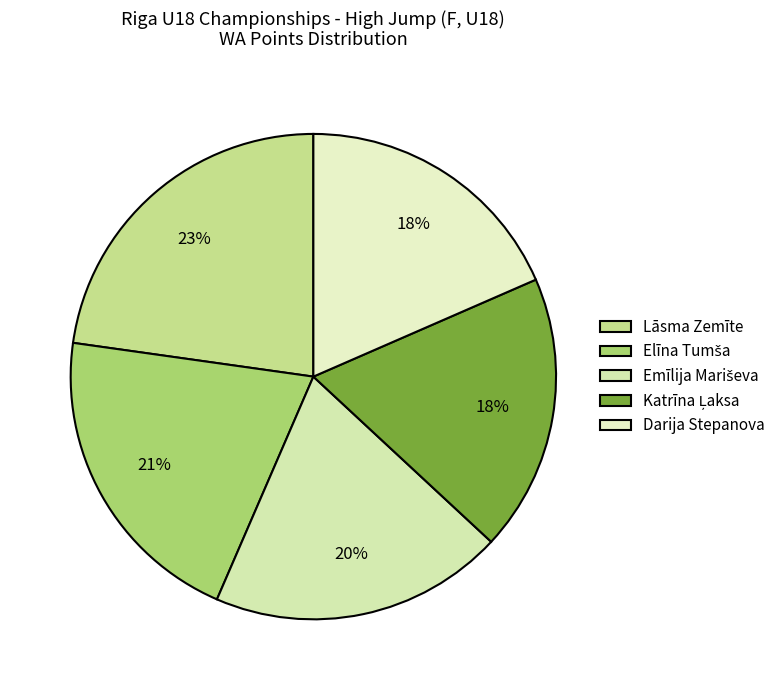

Is it true that Emīlija Mariševa is 27% of the pie?

False